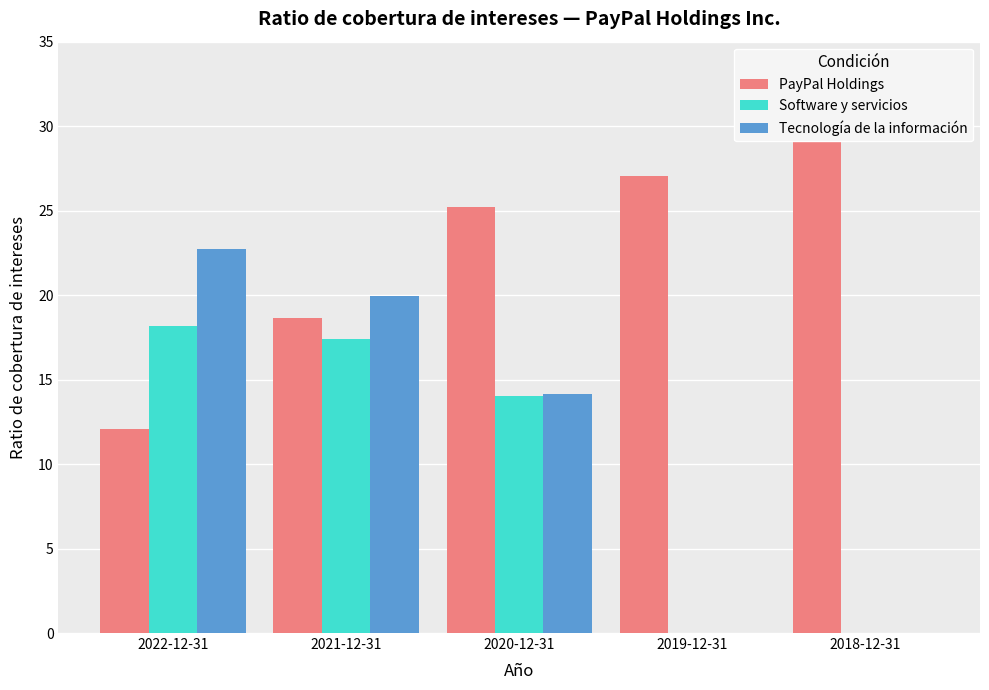

Between 2019-12-31 and 2020-12-31, which is larger?

2019-12-31